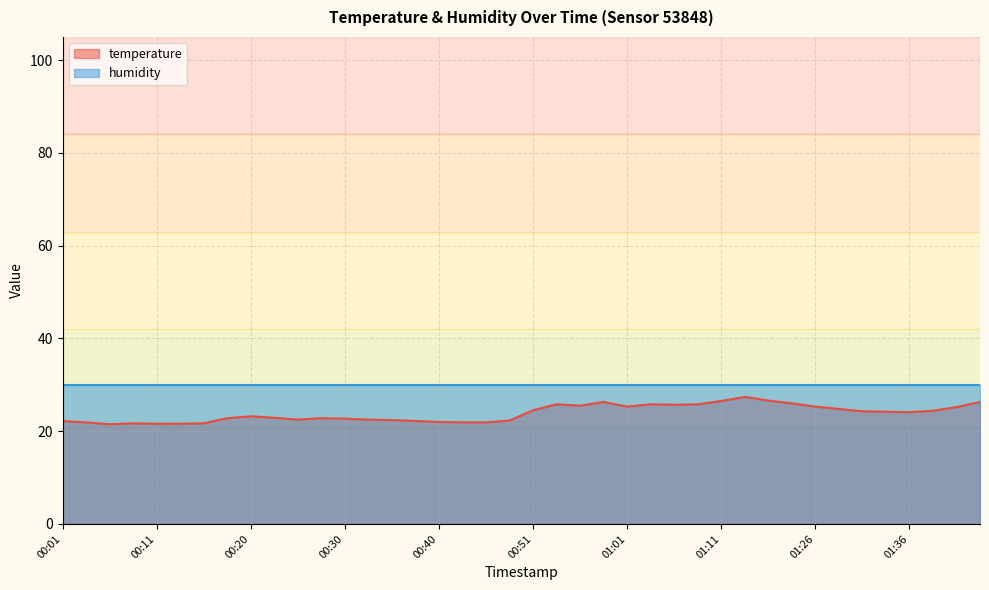

What is the greatest value displayed?

30.0